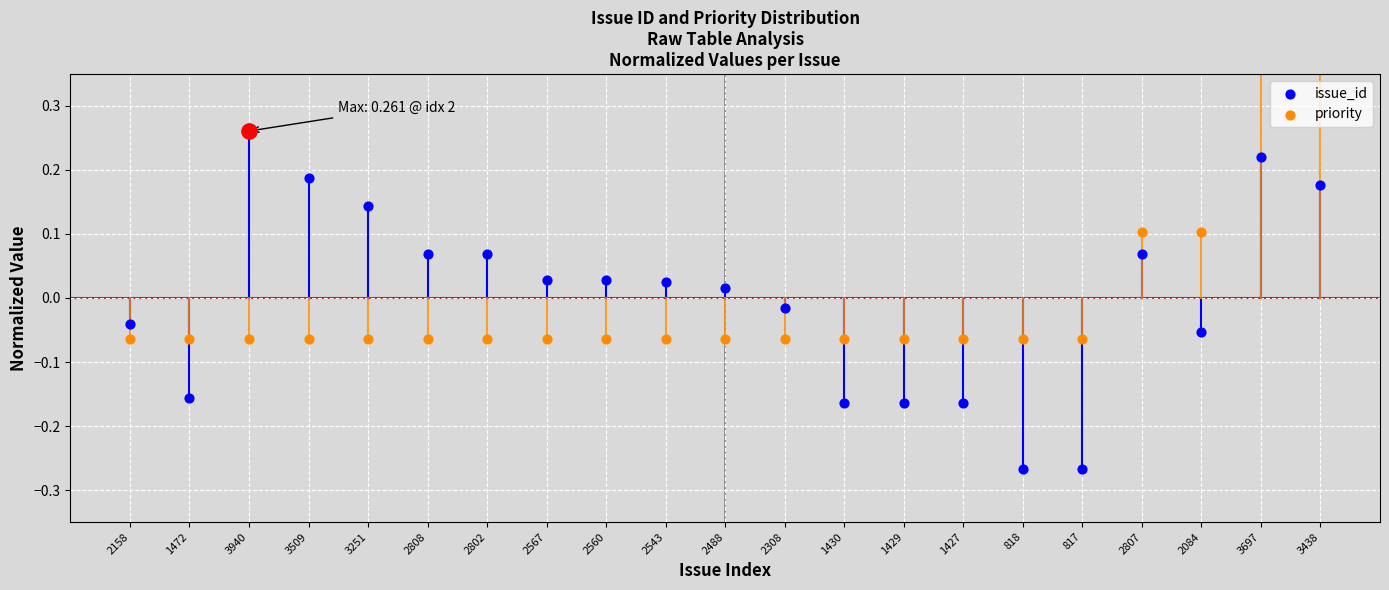

Which series reaches the maximum Y coordinate?

priority